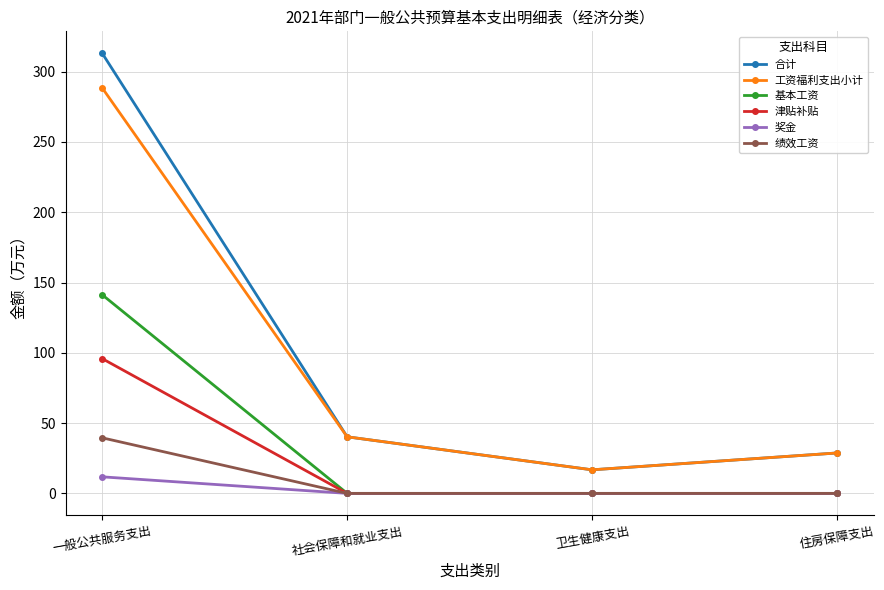

What is the label of the 2nd point from the right?

卫生健康支出